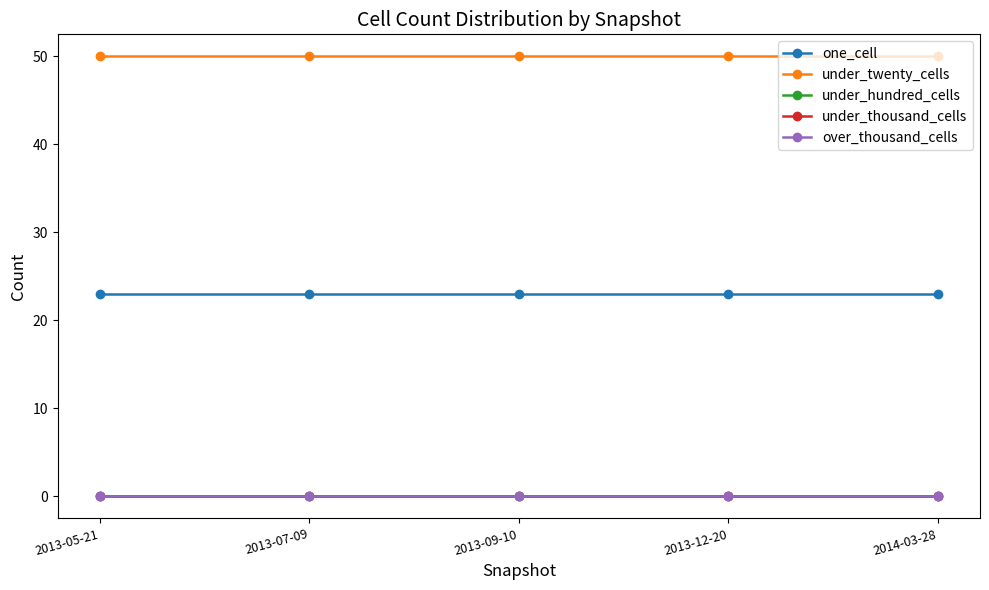

Does the chart have visible grid lines?

No